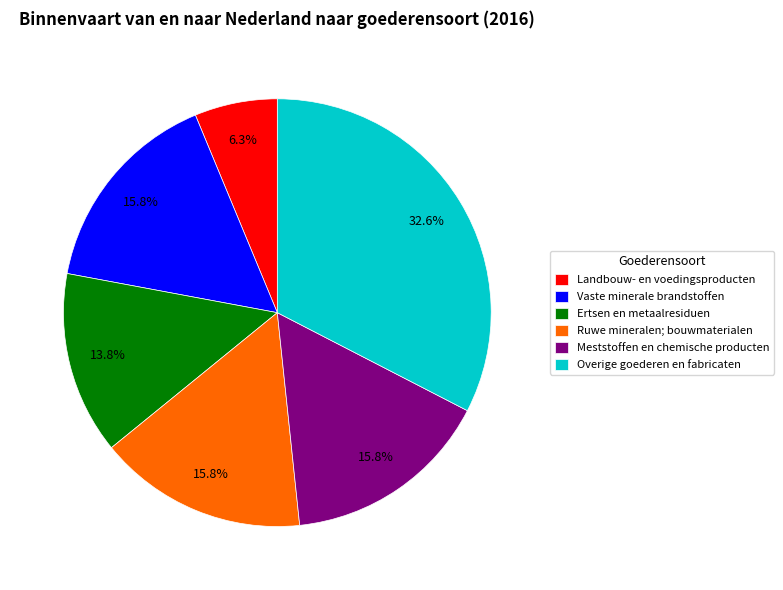

To the nearest percent, what is the difference between the Overige goederen en fabricaten and Ertsen en metaalresiduen slice percentages?

19%